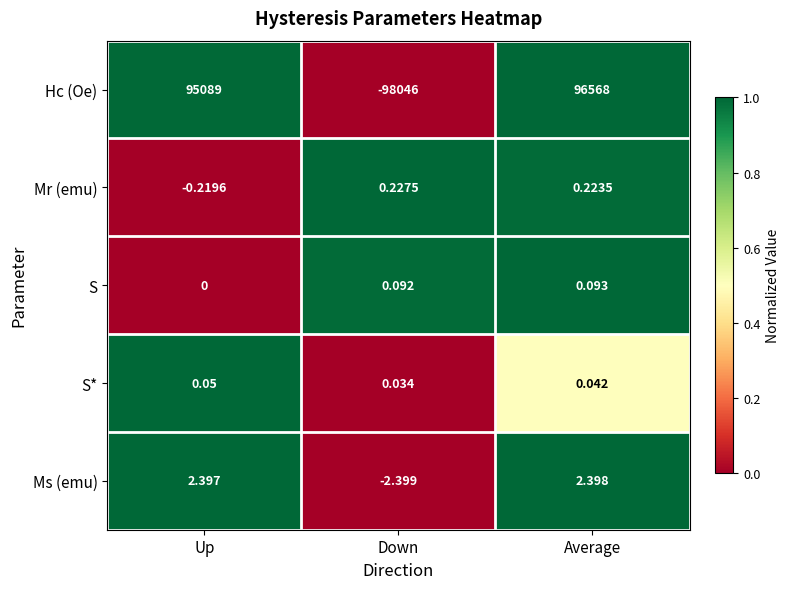

Which series has the widest spread of values?

Hc (Oe)